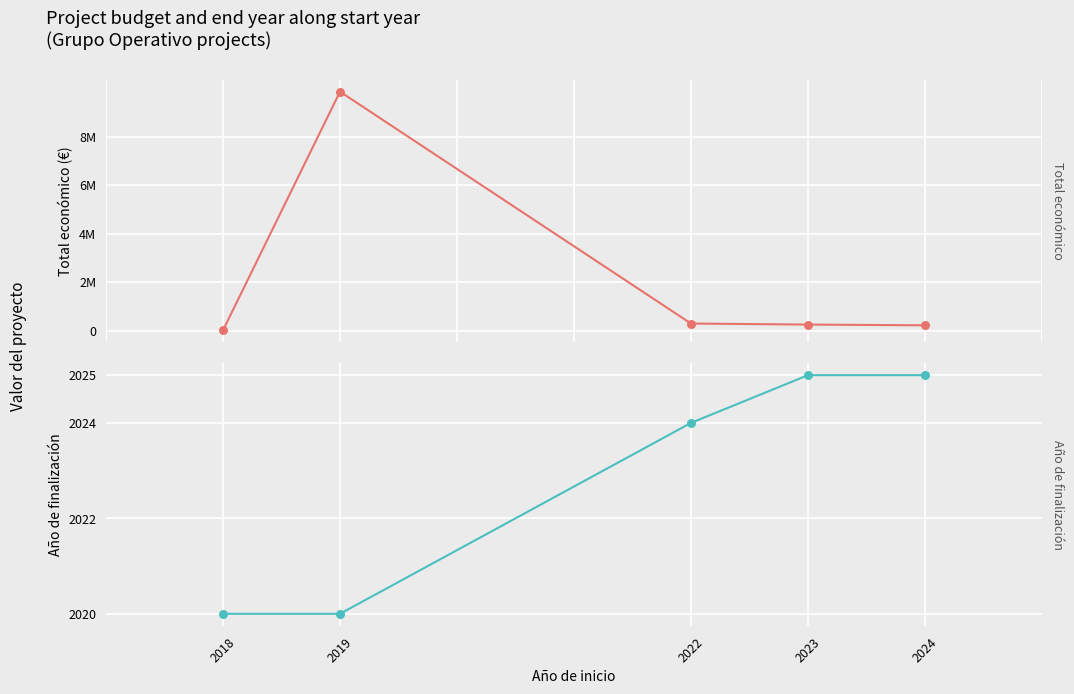

Is the value of Total económico at 2022 greater than the value of Año de finalización at 2022?

Yes